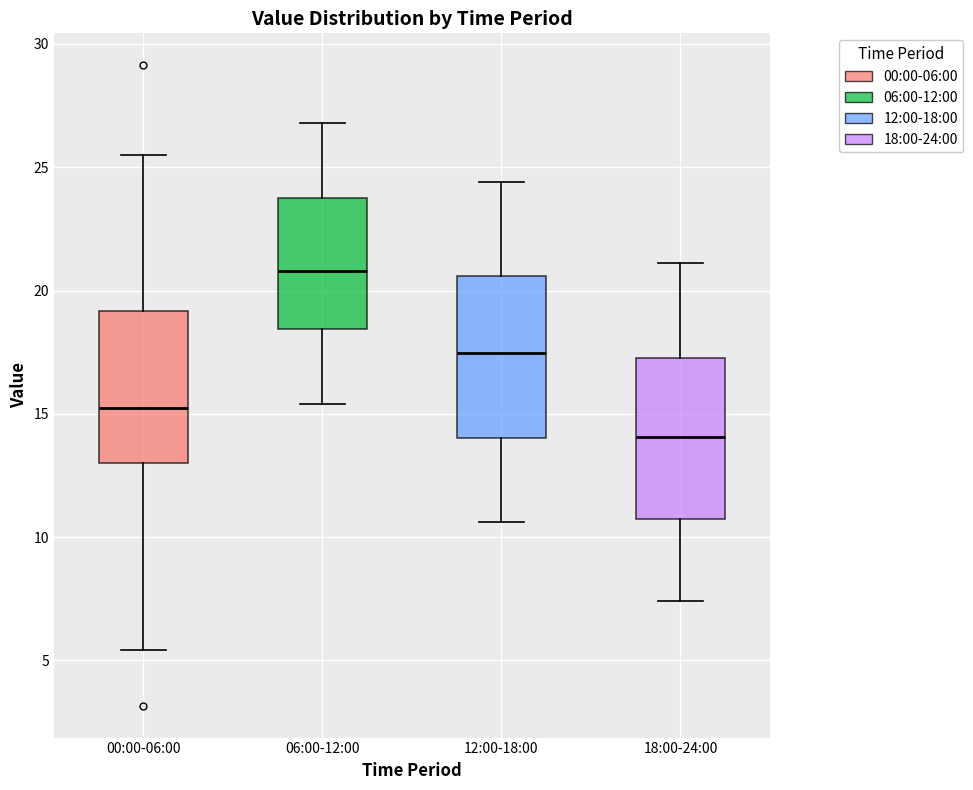

Reading left to right, read every box against the y-axis: the position of its median line, the range the box covers, and the ends of its whiskers. The values are not printed on the chart, so give them approximately, as read against the axis.

00:00-06:00: median 15.0, box 13.0 to 19.0, whiskers 5.5 to 25.5
06:00-12:00: median 21.0, box 18.5 to 24.0, whiskers 15.5 to 27.0
12:00-18:00: median 17.5, box 14.0 to 20.5, whiskers 10.5 to 24.5
18:00-24:00: median 14.0, box 11.0 to 17.5, whiskers 7.5 to 21.0